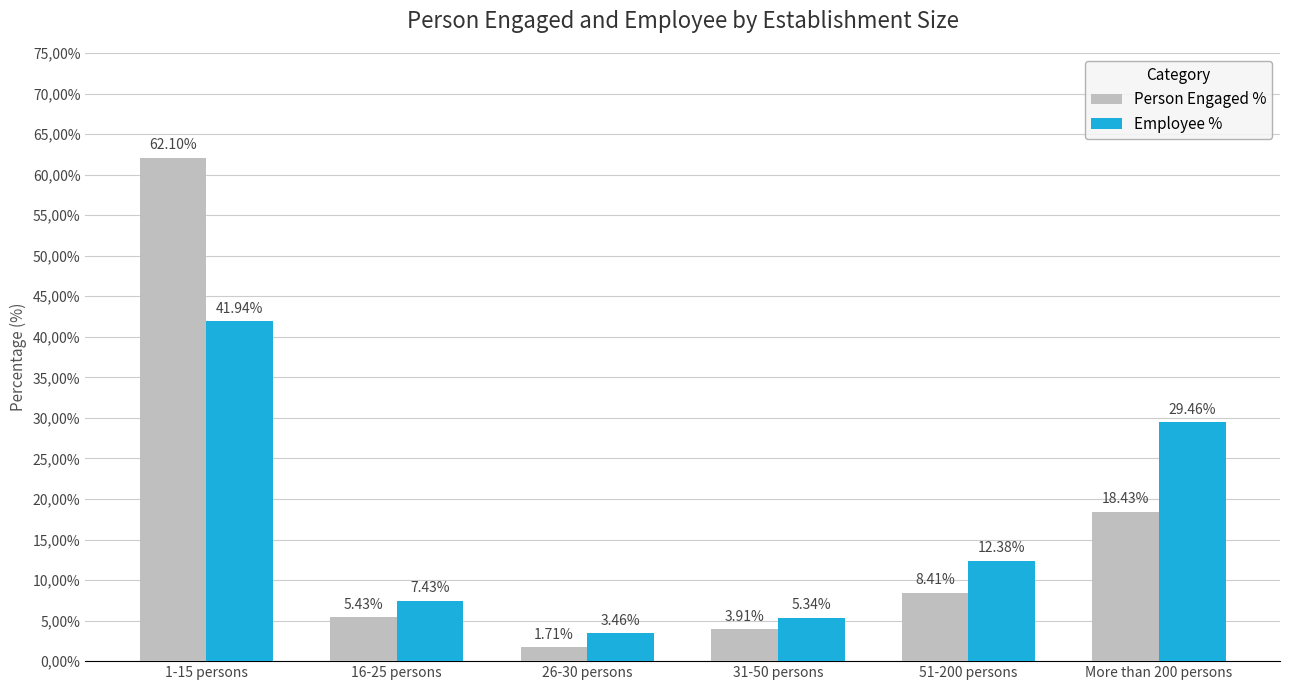

What position from the left is More than 200 persons?

6